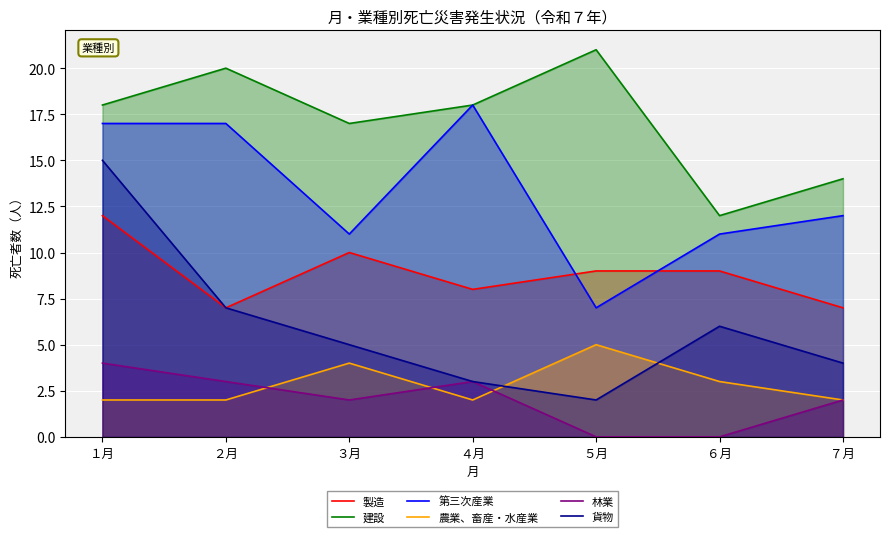

What is the difference between the 林業 values at ４月 and ６月?

3